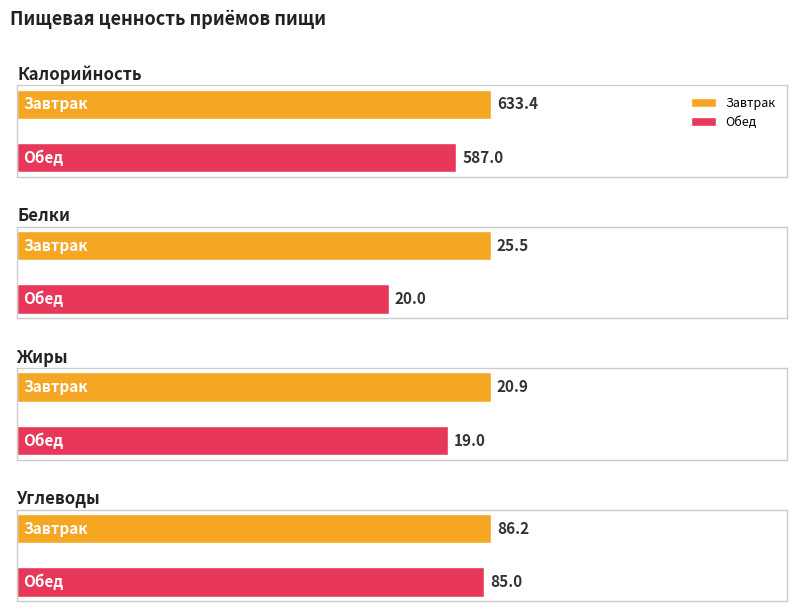

How many bars are there in total?

8